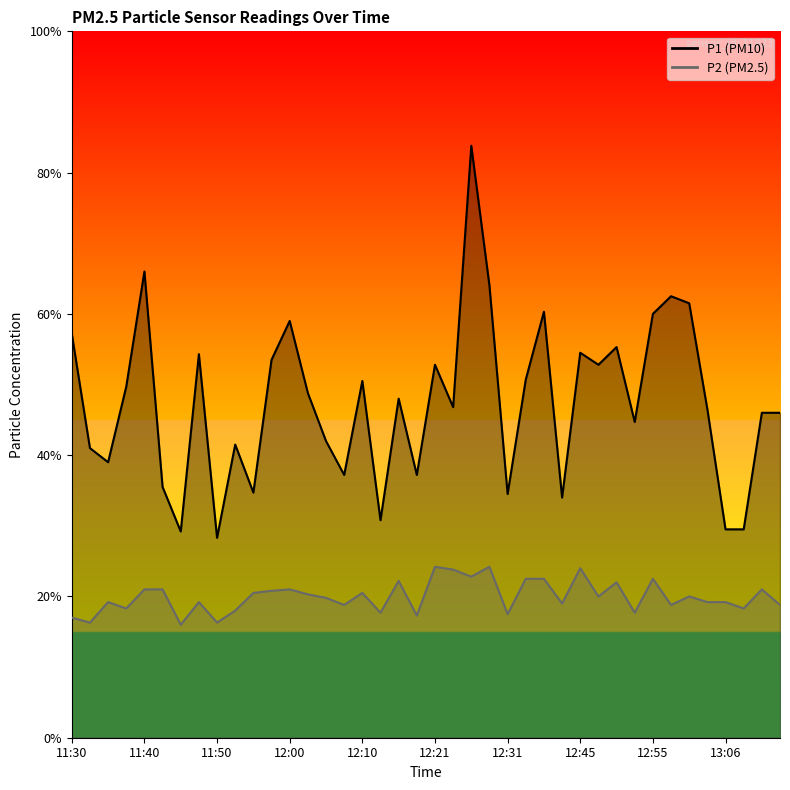

Reading left to right, list all the values displayed in this chart.

P1: 5.7	4.1	3.9	5.0	6.6	3.5	2.9	5.4	2.8	4.2	3.5	5.3	5.9	4.9	4.2	3.7	5.0	3.1	4.8	3.7	5.3	4.7	8.4	6.4	3.5	5.1	6.0	3.4	5.5	5.3	5.5	4.5	6.0	6.2	6.2	4.7	3.0	3.0	4.6	4.6
P2: 1.7	1.6	1.9	1.8	2.1	2.1	1.6	1.9	1.6	1.8	2.0	2.1	2.1	2.0	2.0	1.9	2.0	1.8	2.2	1.7	2.4	2.4	2.3	2.4	1.8	2.2	2.2	1.9	2.4	2.0	2.2	1.8	2.2	1.9	2.0	1.9	1.9	1.8	2.1	1.9